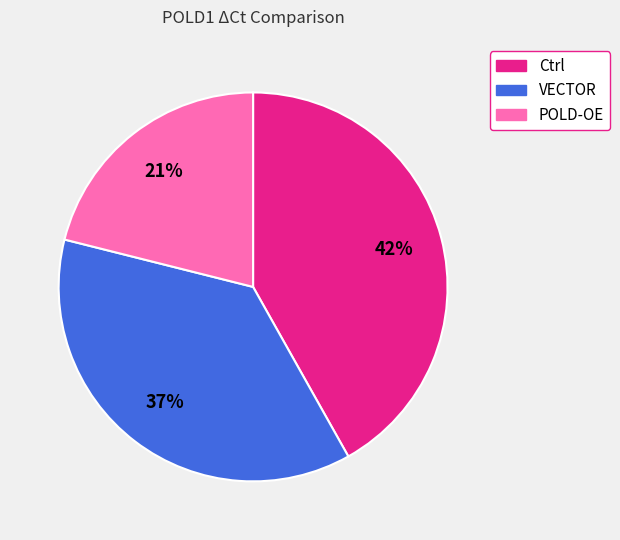

To the nearest percent, what is the average slice percentage?

33%